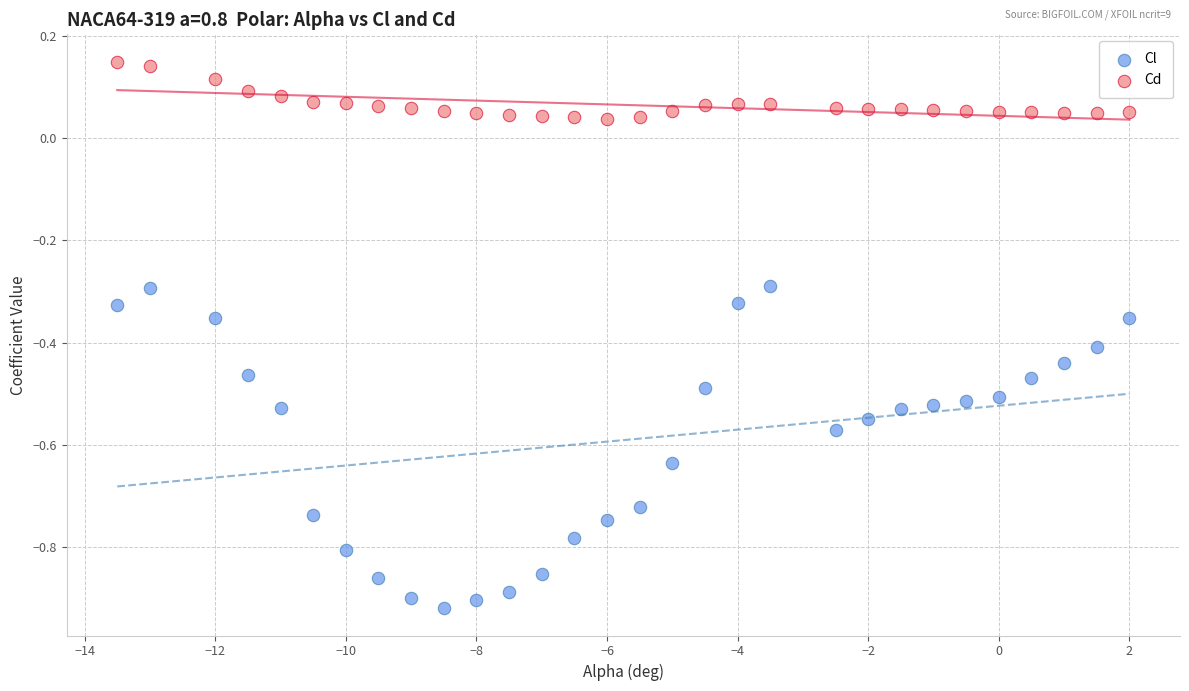

Which series reaches the maximum Y coordinate?

Cd